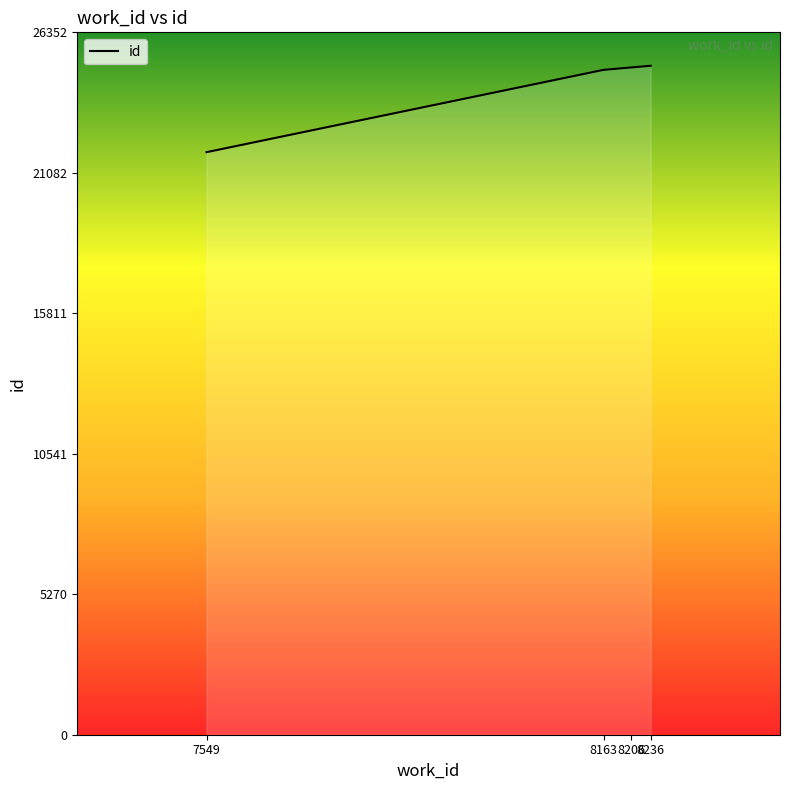

True or false: the data has more than 1 interior local peaks.

False